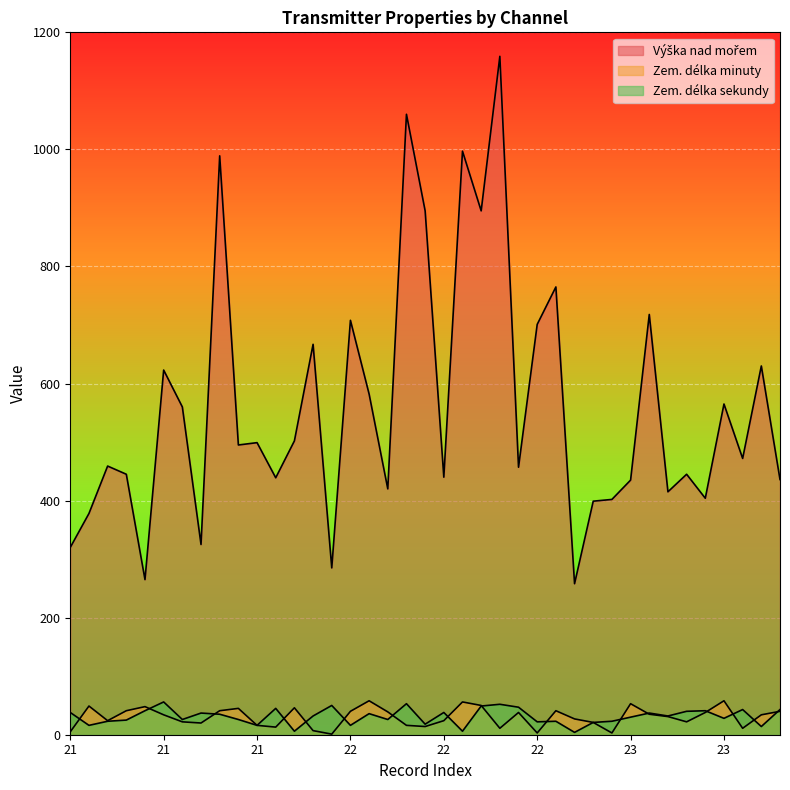

At which category is the sum across all series the highest?

22